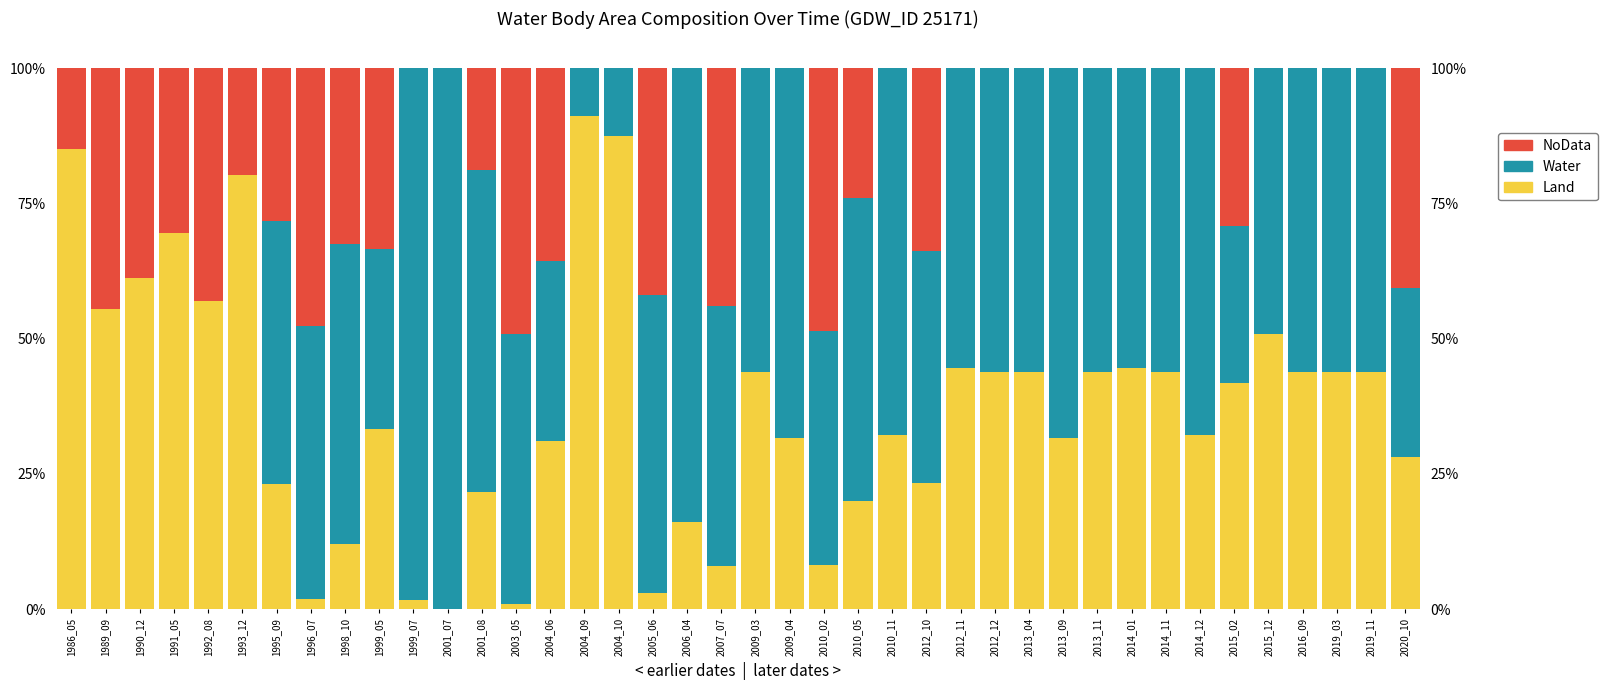

Where is Land nearest to the value 45?

2012_11